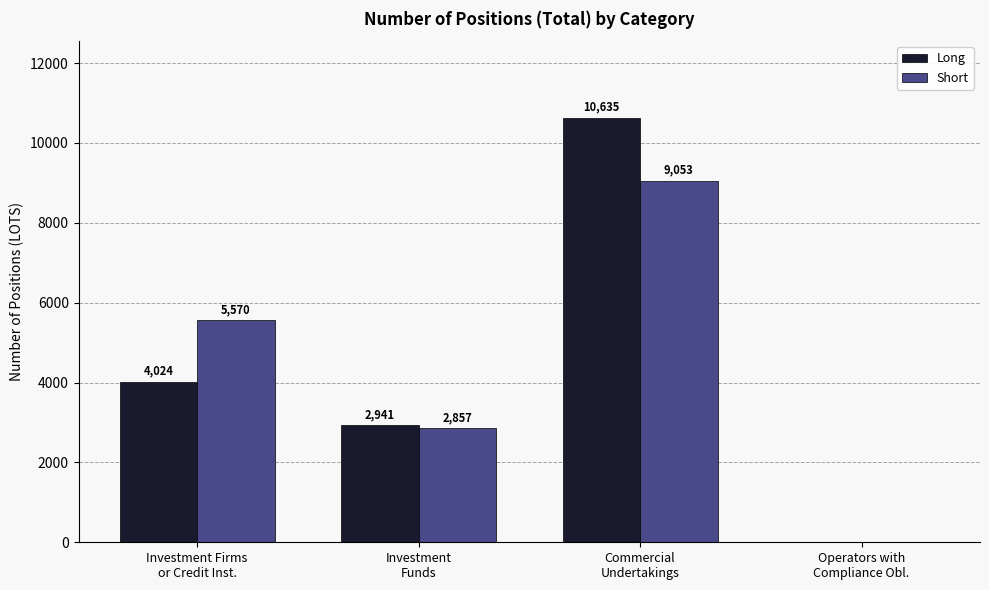

How many positive values does the Short series have?

3